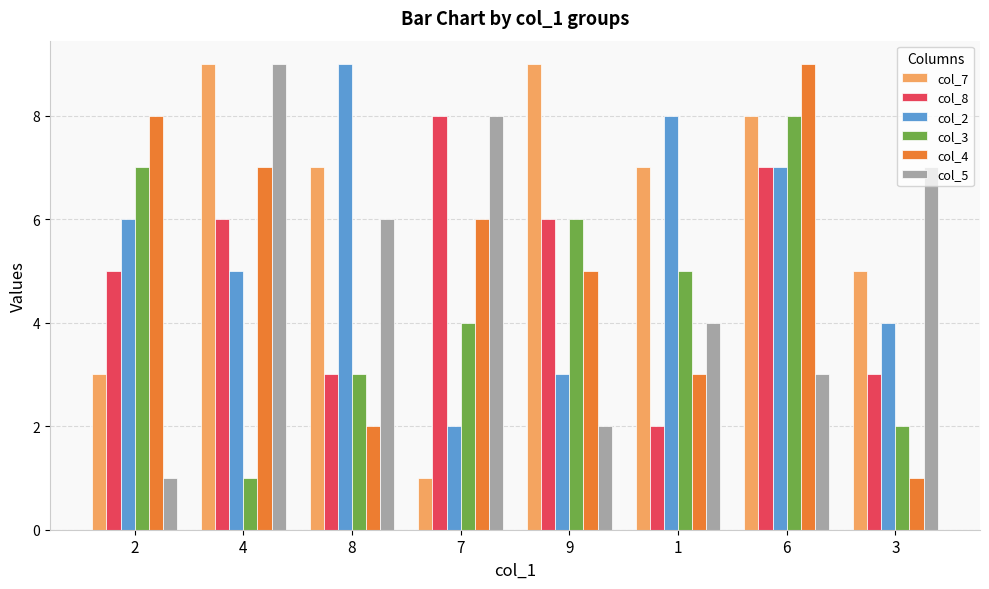

Which series has the largest total across all categories?

col_7